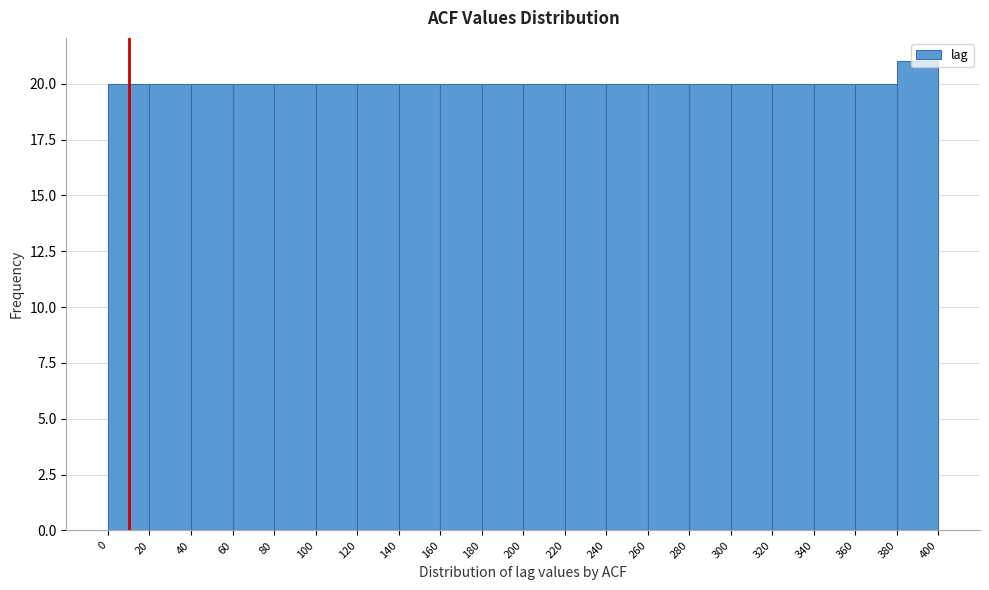

Reading left to right, transcribe this chart: for each bar, give the range it covers on the x-axis and its height. The values are not printed on the chart, so give them approximately, as read against the axis.

0 to 20: 20
20 to 40: 20
40 to 60: 20
60 to 80: 20
80 to 100: 20
100 to 120: 20
120 to 140: 20
140 to 160: 20
160 to 180: 20
180 to 200: 20
200 to 220: 20
220 to 240: 20
240 to 260: 20
260 to 280: 20
280 to 300: 20
300 to 320: 20
320 to 340: 20
340 to 360: 20
360 to 380: 20
380 to 400: 21